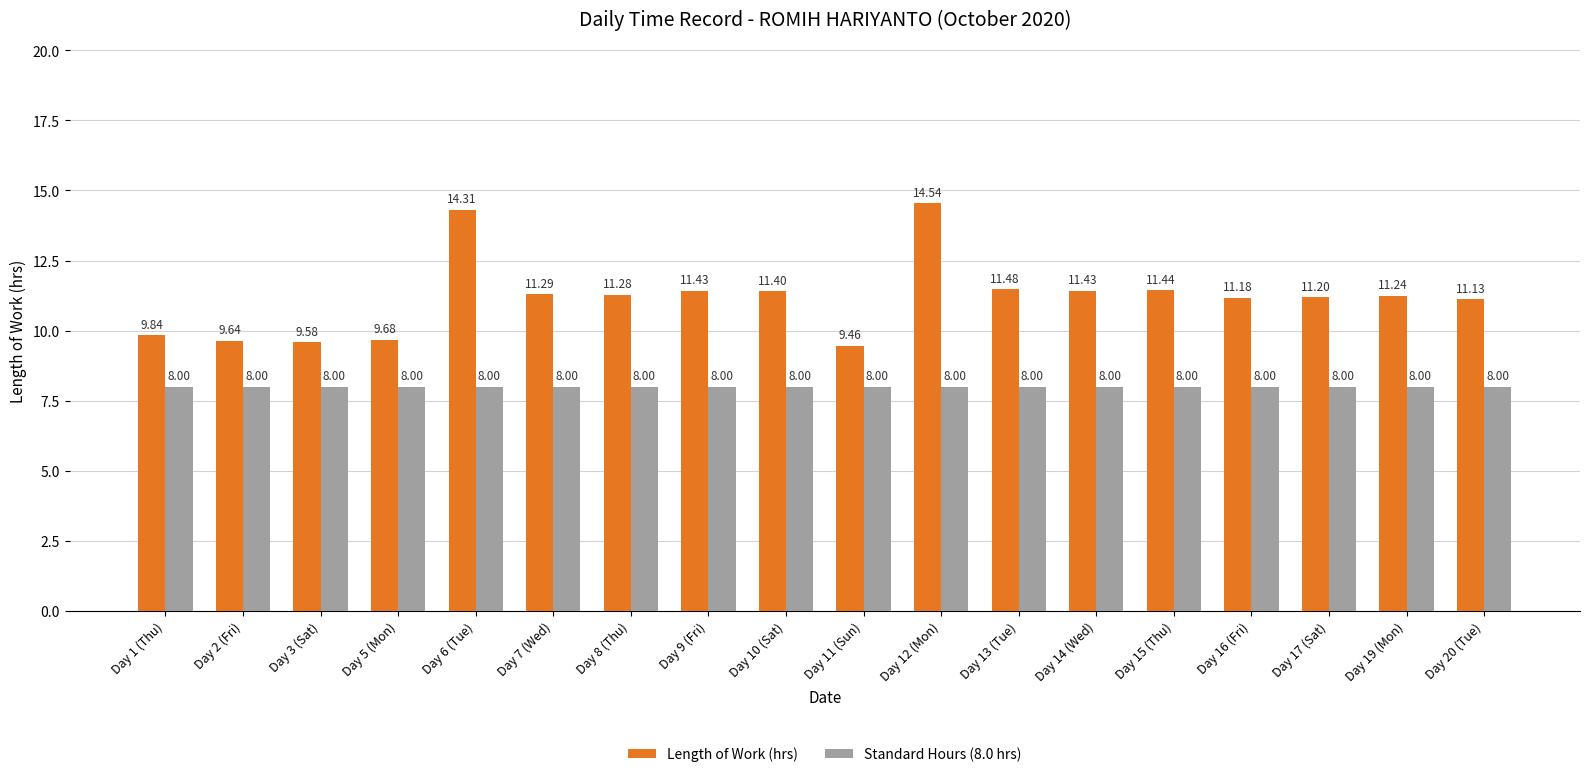

What is the minimum value shown in the chart?

8.0